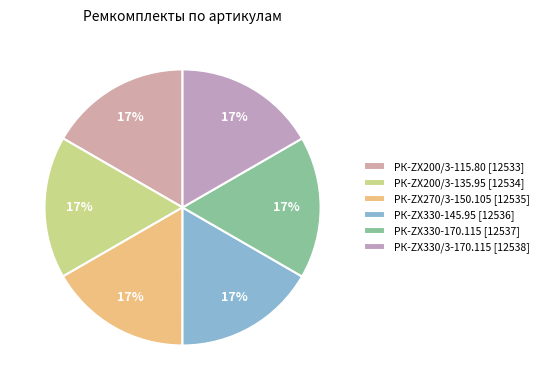

How much of the chart is everything except РК-ZX200/3-135.95?

83.3%